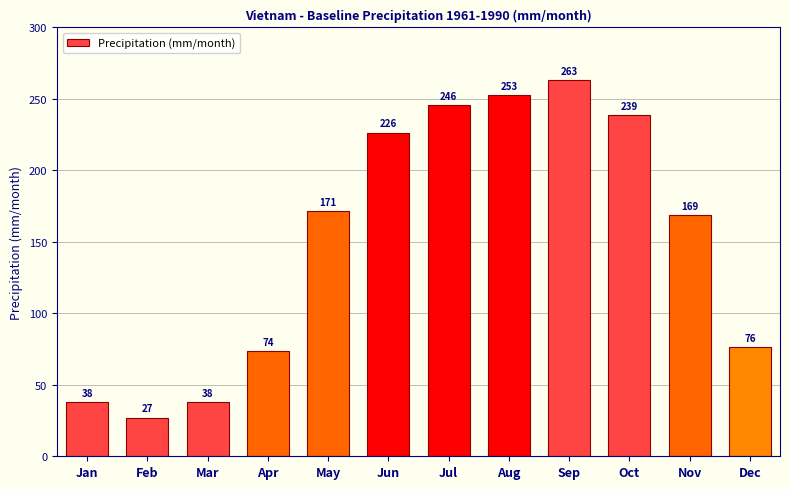

The value at May is 91.2. True or false?

False